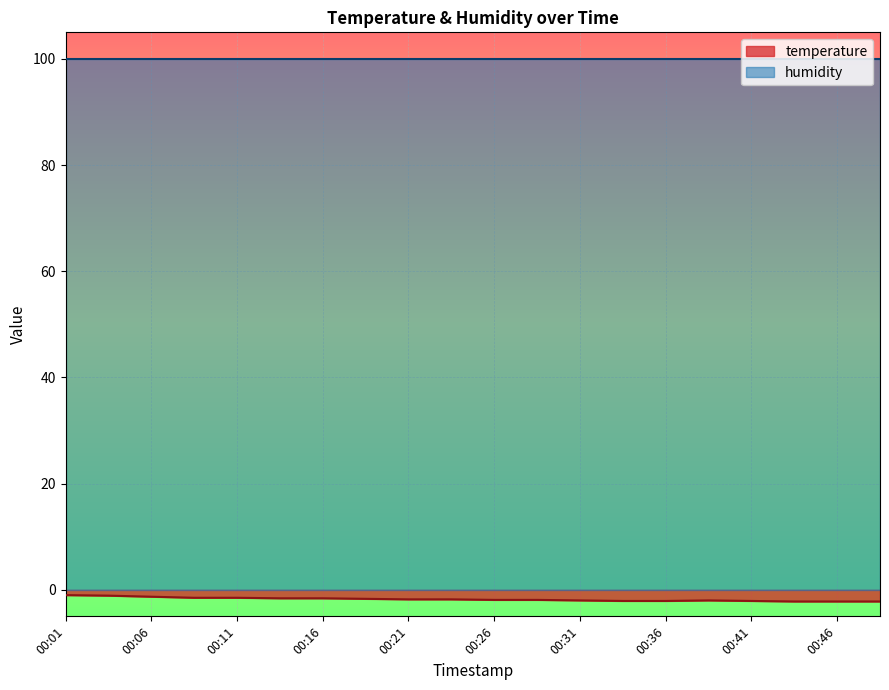

What is the greatest value displayed?

99.9